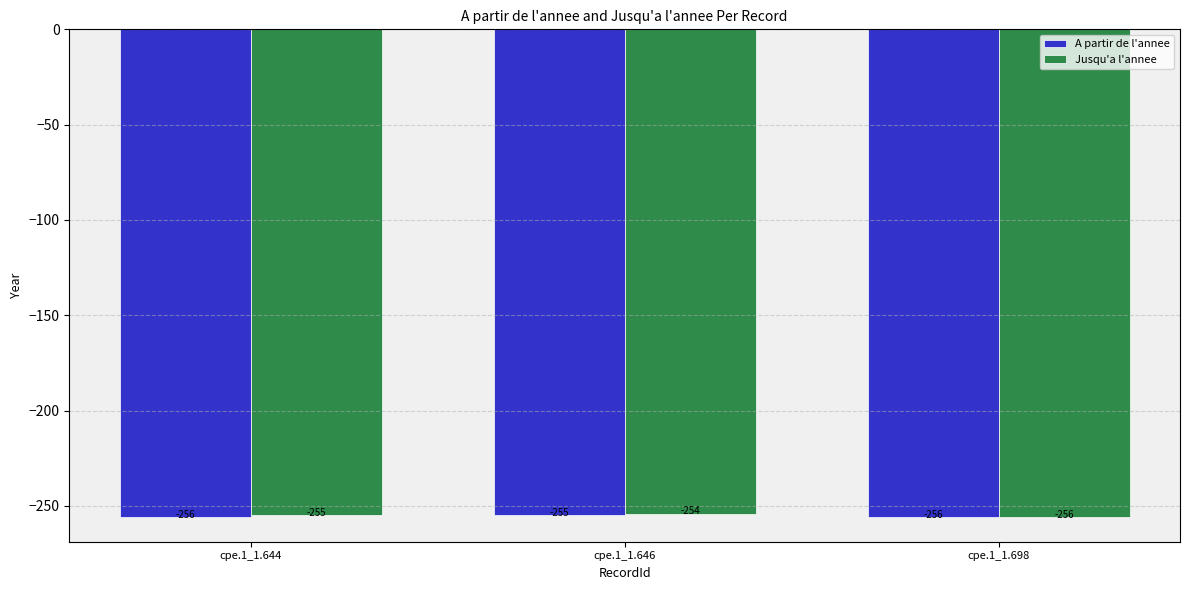

How many bars are there in total?

6